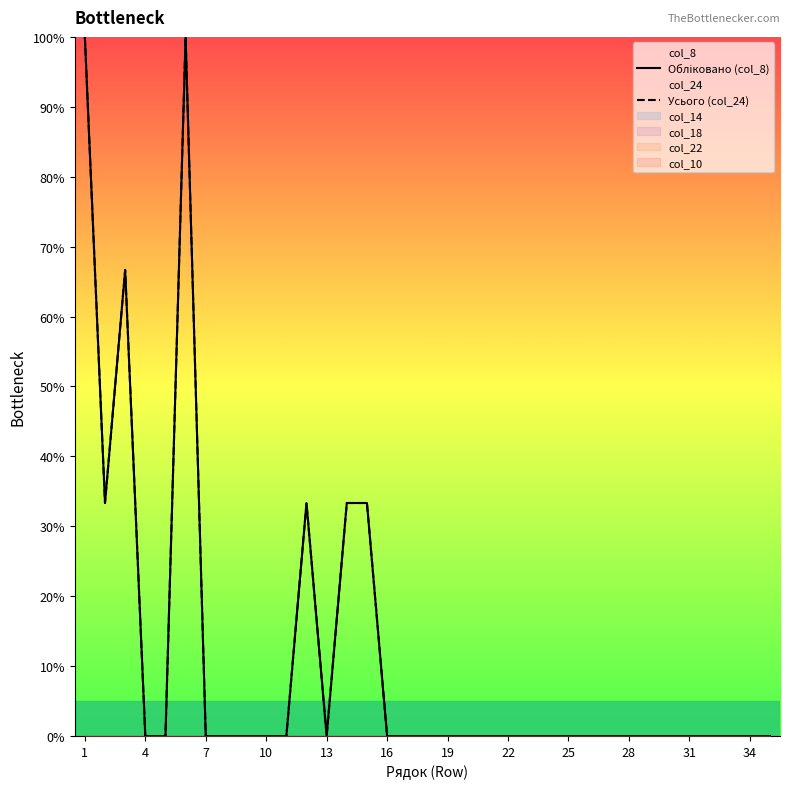

Which series has the largest total across all categories?

Обліковано (col_8)